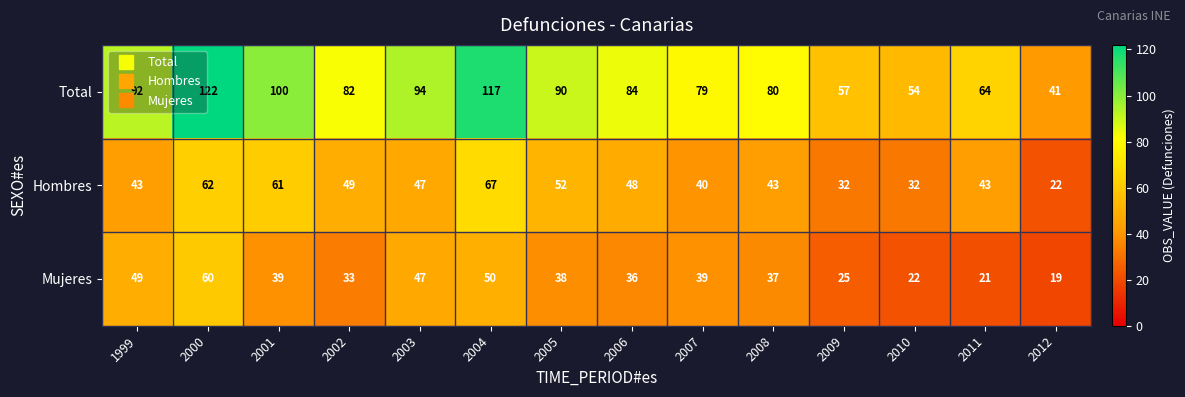

What is the minimum value shown in the chart?

19